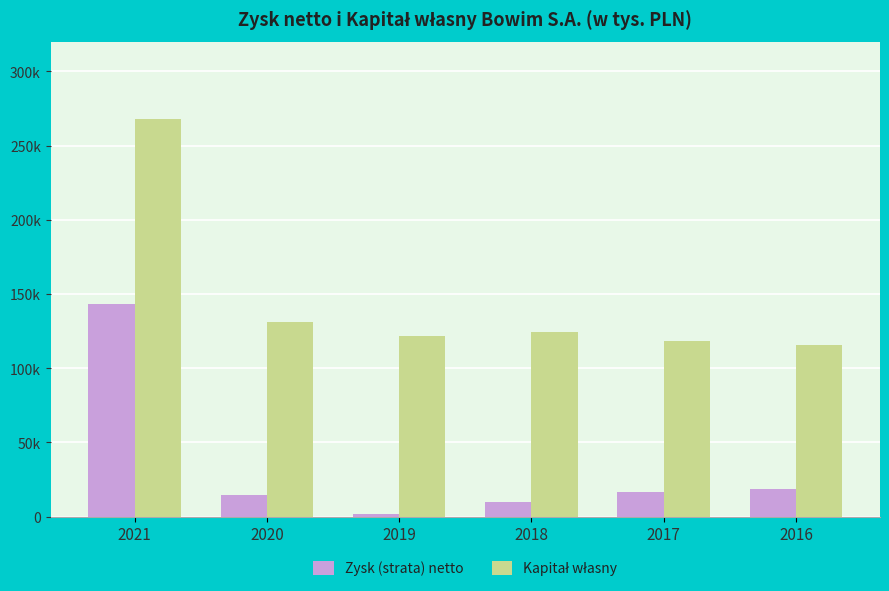

Rank the series by their average value, from lowest to highest.

Zysk (strata) netto, Kapitał własny